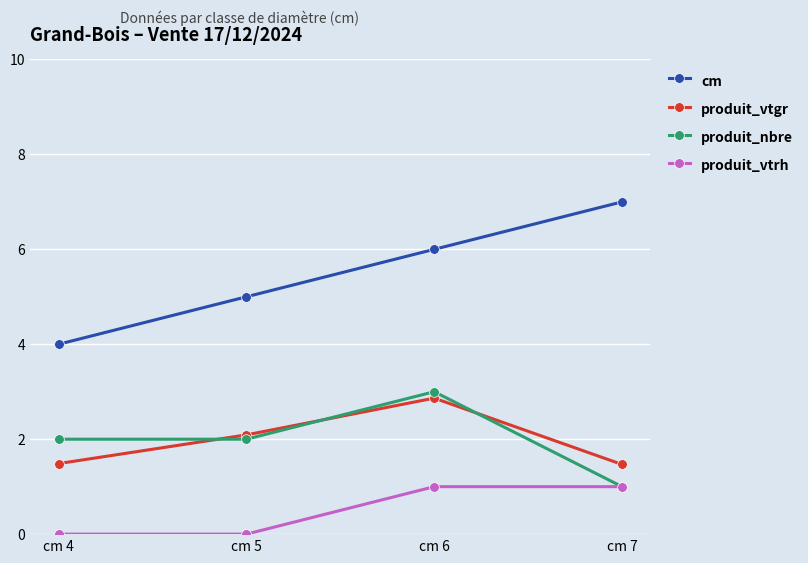

Where is the first local maximum for produit_vtgr?

cm 6